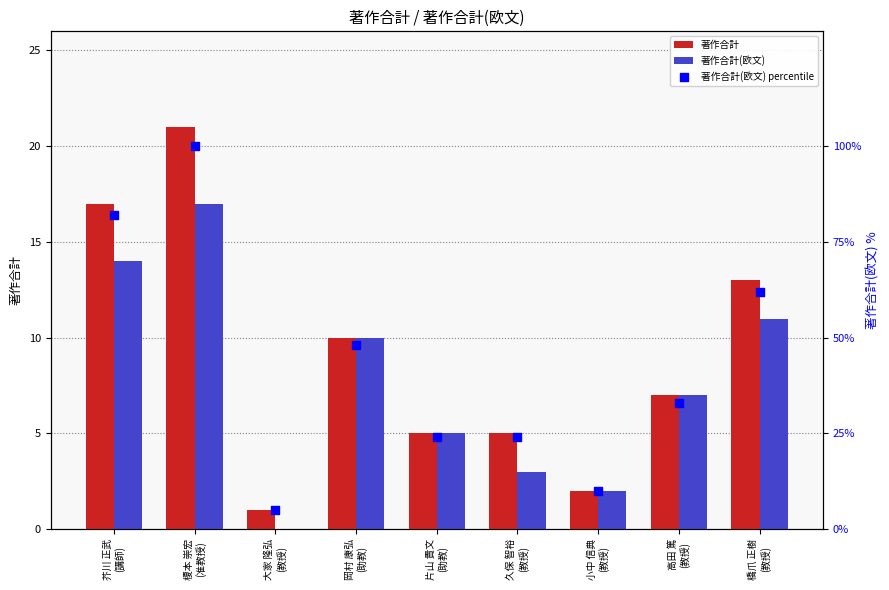

Is the value of 著作合計(欧文) at 久保 智裕
(教授) greater than the value of 著作合計(欧文) percentile at 小中 信典
(教授)?

No